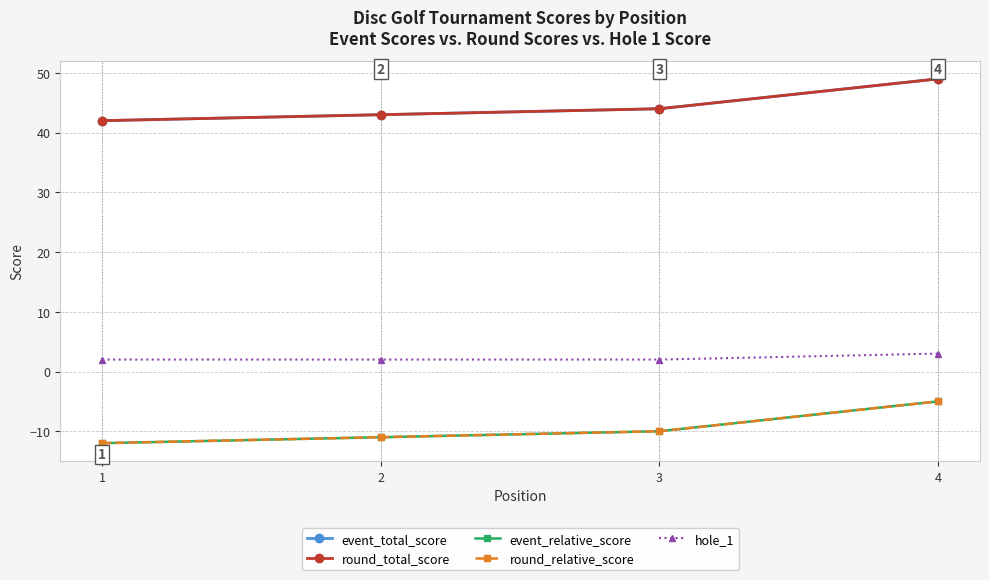

At which label does event_relative_score first exceed -10?

4